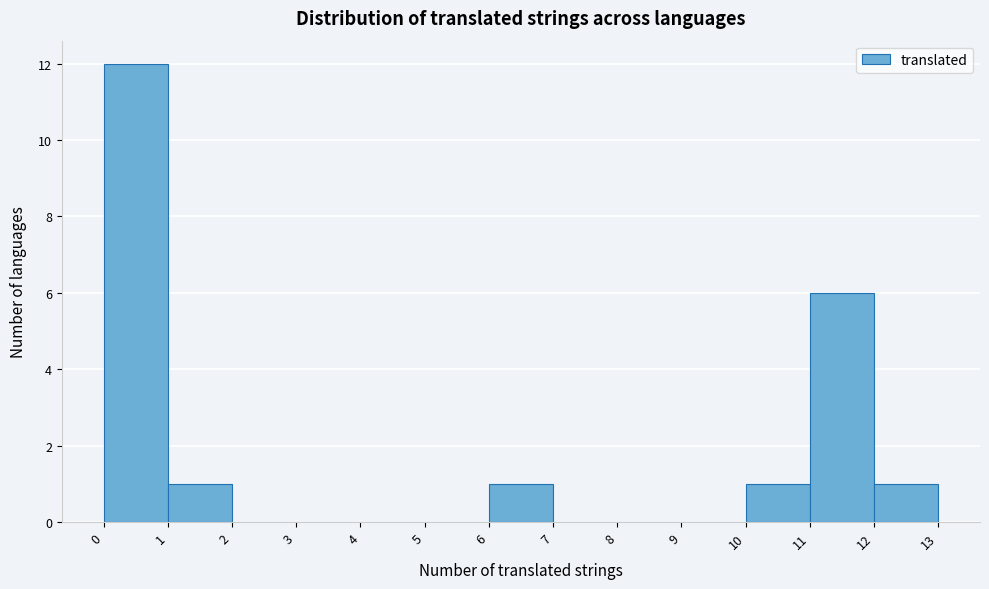

Reading left to right, list every bar in this chart as the range it spans on the x-axis followed by its height. The values are not printed on the chart, so give them approximately, as read against the axis.

0 to 1: 12
1 to 2: 1
2 to 3: 0
3 to 4: 0
4 to 5: 0
5 to 6: 0
6 to 7: 1
7 to 8: 0
8 to 9: 0
9 to 10: 0
10 to 11: 1
11 to 12: 6
12 to 13: 1